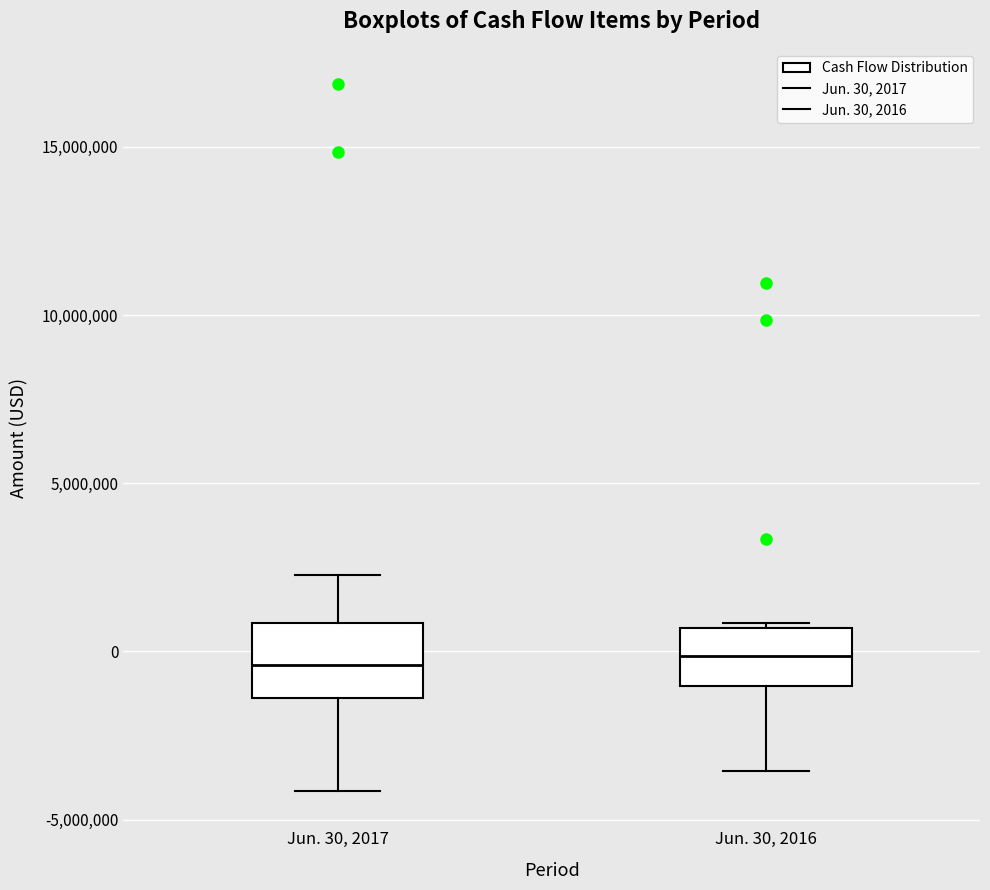

Reading left to right, transcribe this box plot: for each box, give where its median line is, the range the box spans, and where its two whiskers end, as read against the y-axis. The values are not printed on the chart, so give them approximately, as read against the axis.

Jun. 30, 2017: median -500000, box -1500000 to 1000000, whiskers -4000000 to 2500000
Jun. 30, 2016: median 0, box -1000000 to 500000, whiskers -3500000 to 1000000